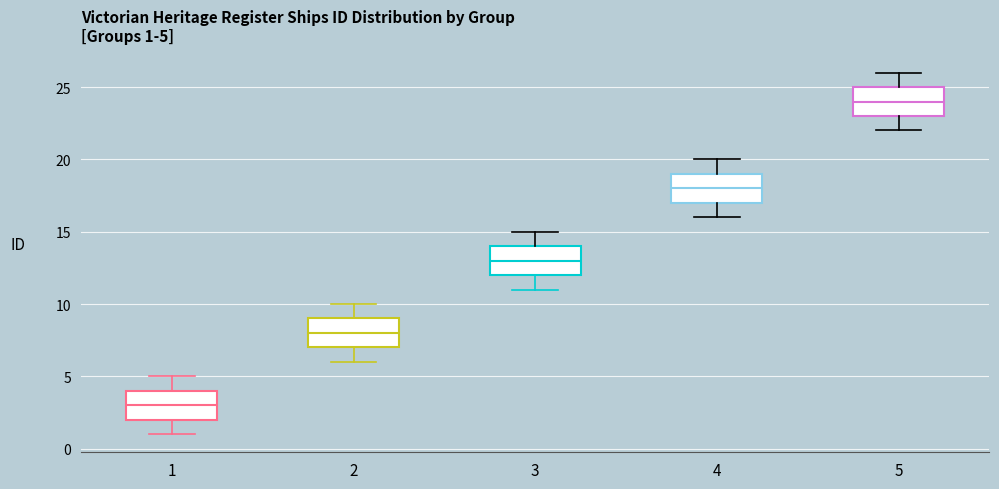

Which box's median line is the lowest?

1